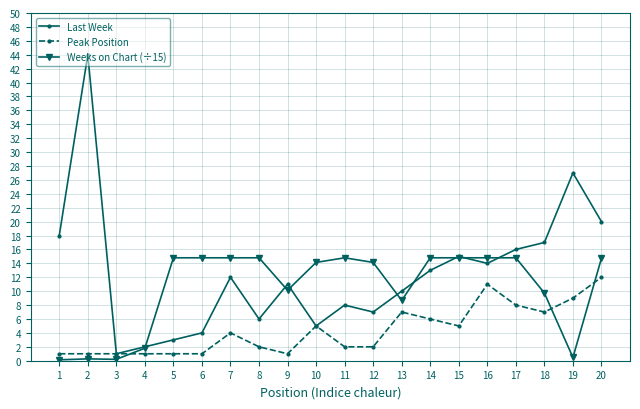

What are all the series names shown in the legend?

Last Week, Peak Position, Weeks on Chart (÷15)